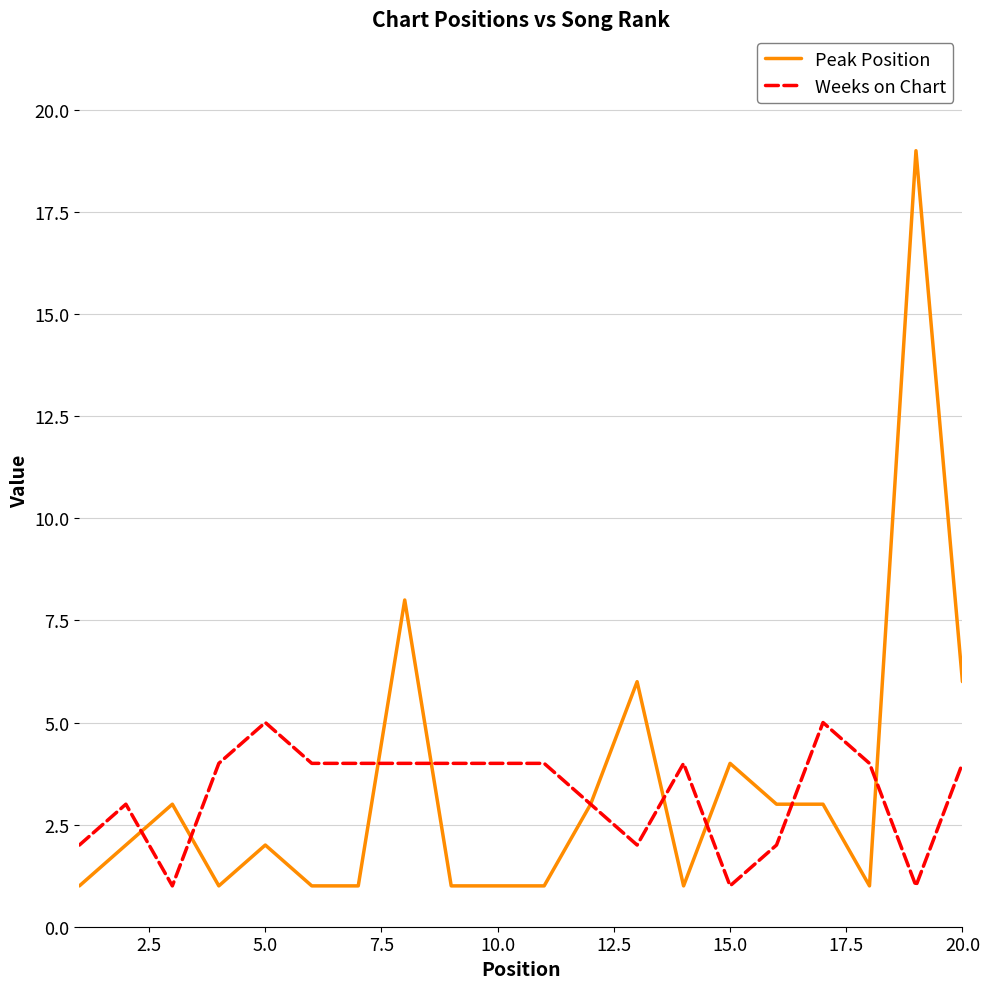

What is the maximum value shown in the chart?

19